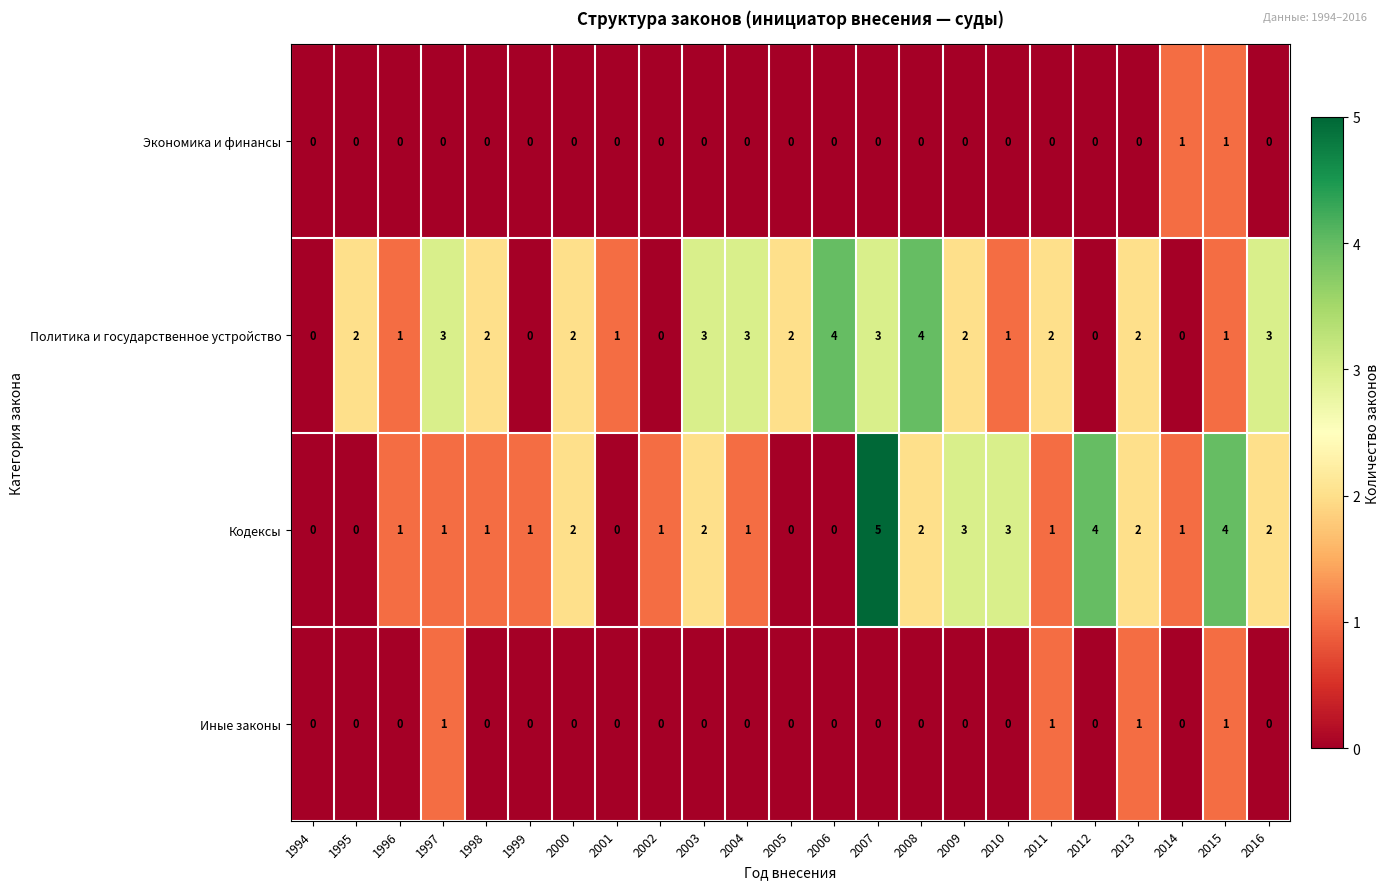

What is the difference between the maximum and minimum values in the Кодексы series?

5